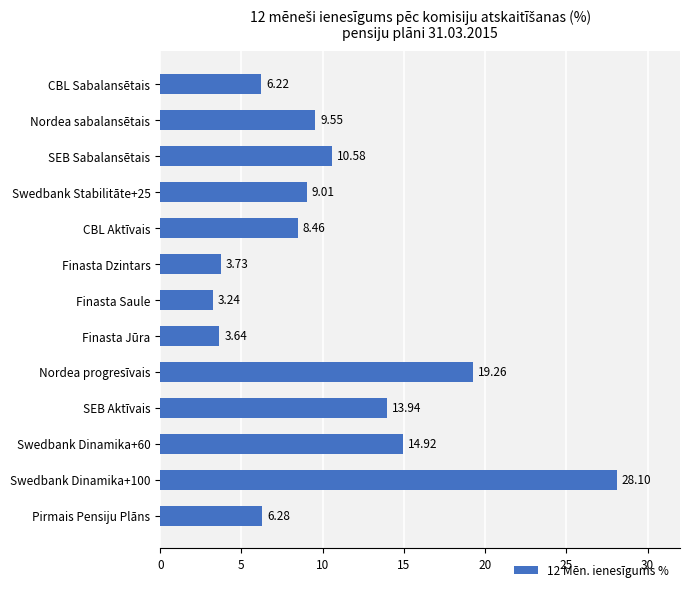

What is the label of the 6th bar from the top?

Finasta Dzintars